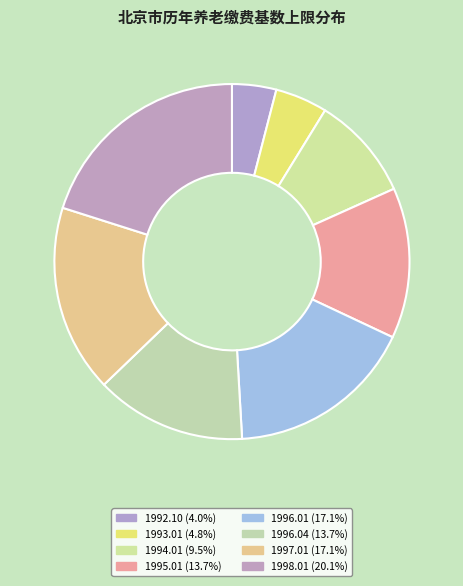

Count the number of slices in the pie.

8